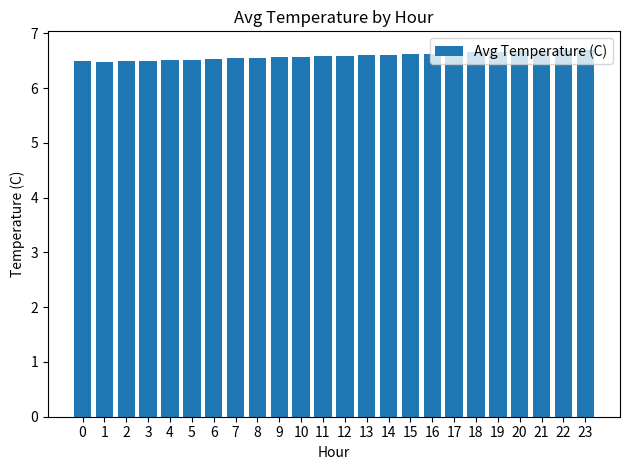

Is it true that the value at 17 is 6.6?

True